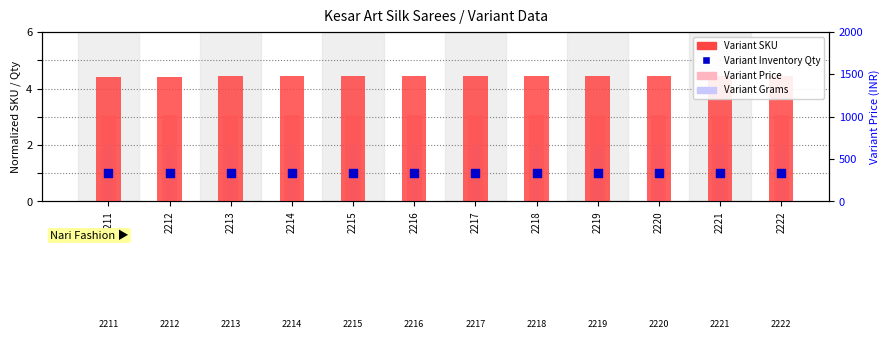

At how many categories does at least one series exceed 1?

12